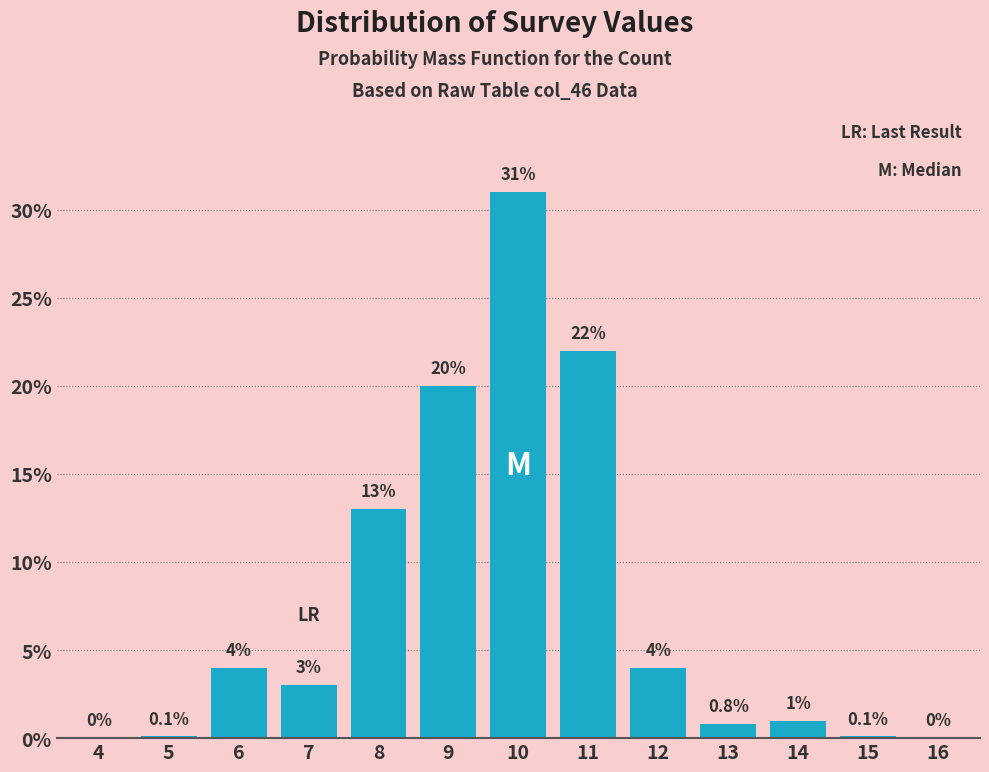

Reading left to right, extract all data points from this chart.

4=0.0	5=0.1	6=4.0	7=3.0	8=13.0	9=20.0	10=31.0	11=22.0	12=4.0	13=0.8	14=1.0	15=0.1	16=0.0